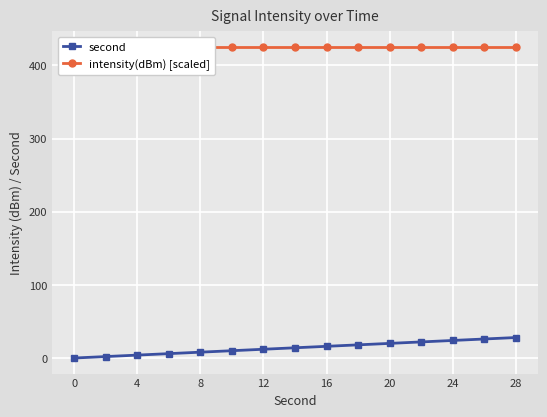

What is the value of the second point at the 12th from the left?

22.0